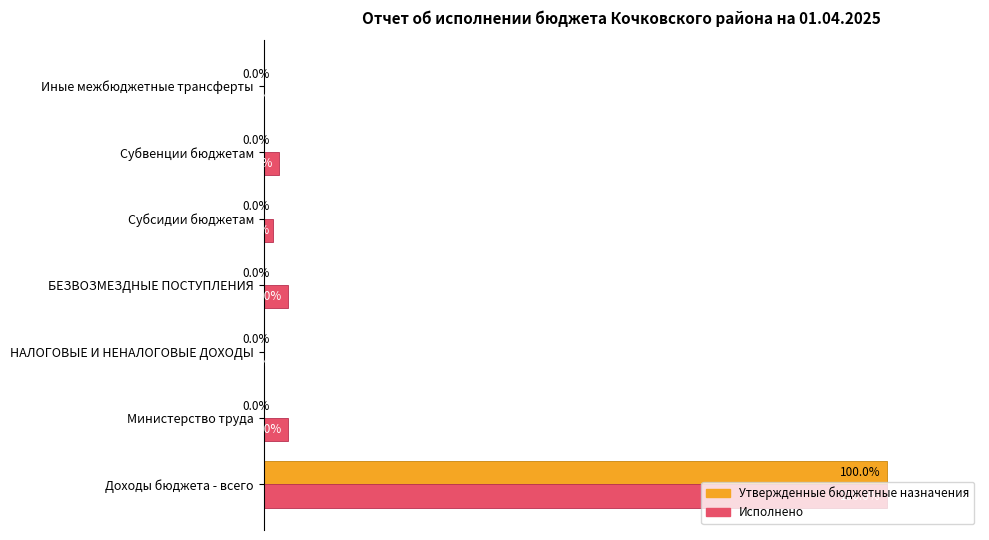

Between БЕЗВОЗМЕЗДНЫЕ ПОСТУПЛЕНИЯ and Субвенции бюджетам, which series saw the biggest shift?

Исполнено